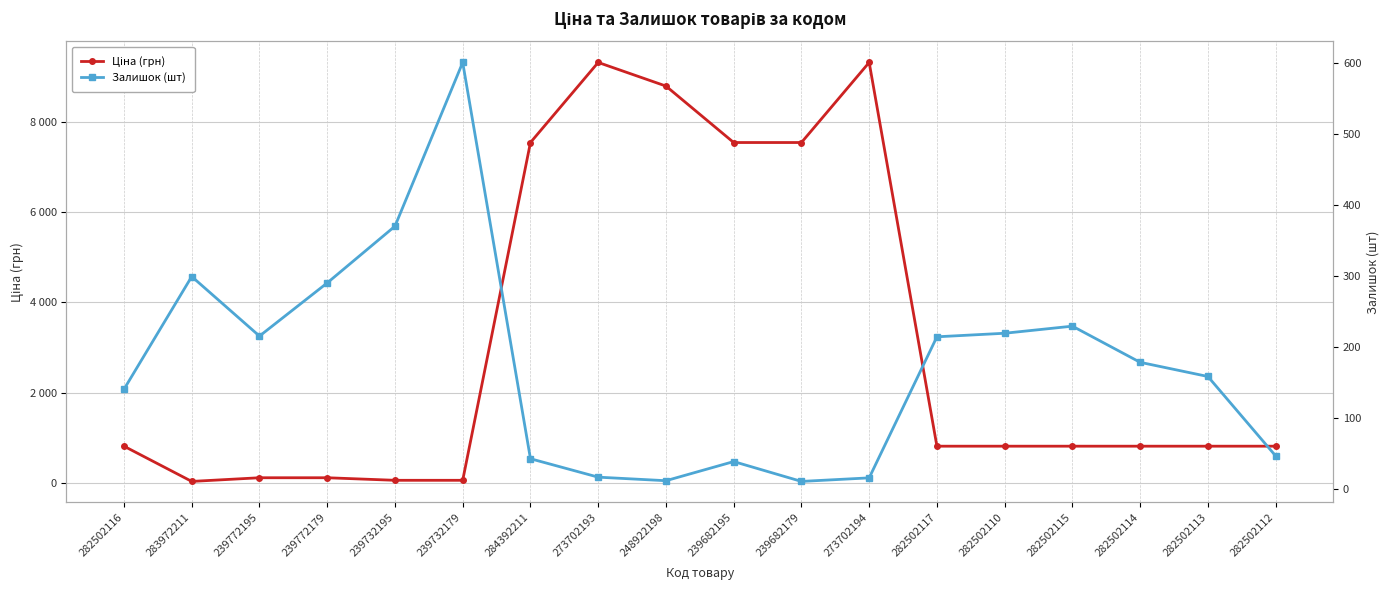

Which series changed the most between 284392211 and 248922198?

Ціна (грн)